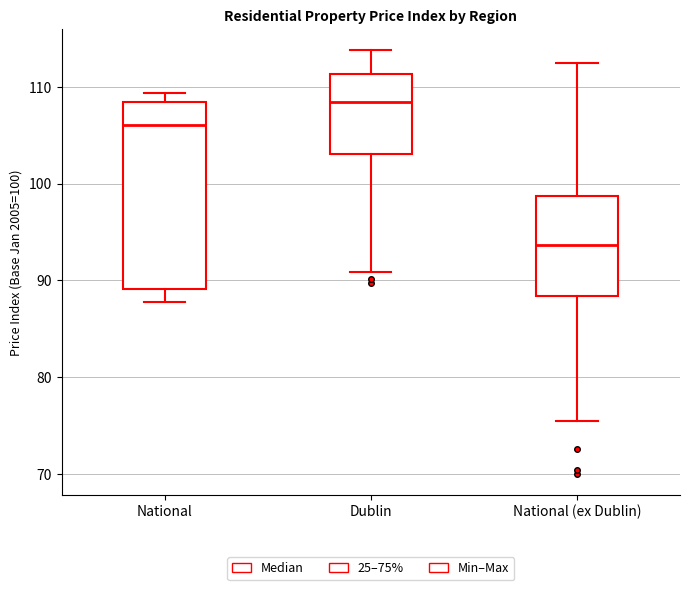

Reading left to right, read every box against the y-axis: the position of its median line, the range the box covers, and the ends of its whiskers. The values are not printed on the chart, so give them approximately, as read against the axis.

National: median 106, box 89 to 108, whiskers 88 to 109
Dublin: median 108, box 103 to 111, whiskers 91 to 114
National (ex Dublin): median 94, box 88 to 99, whiskers 75 to 113